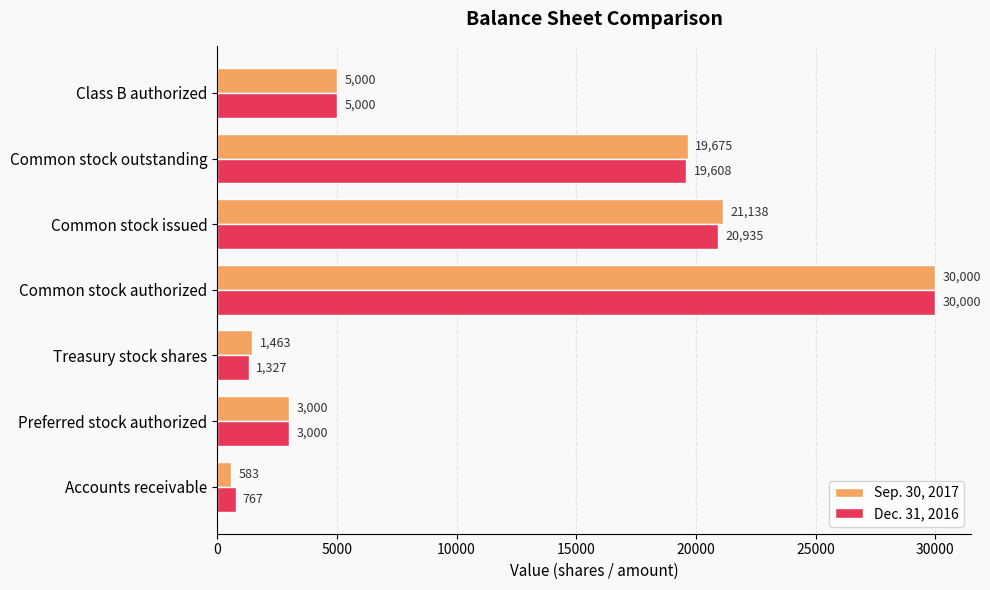

How many values in the Dec. 31, 2016 series are below 5000?

3